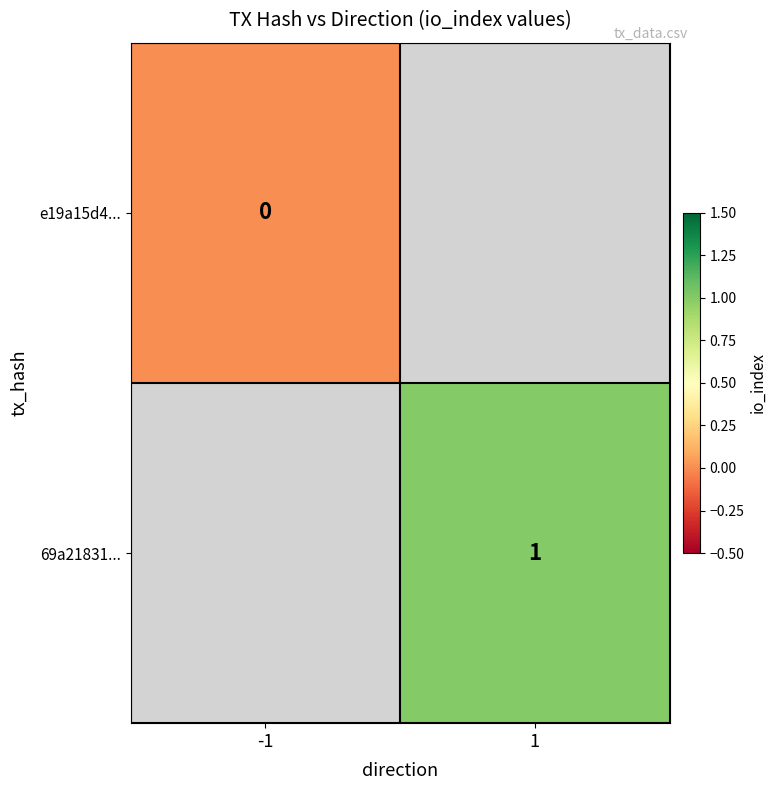

At which category does the chart reach its peak across all series?

1